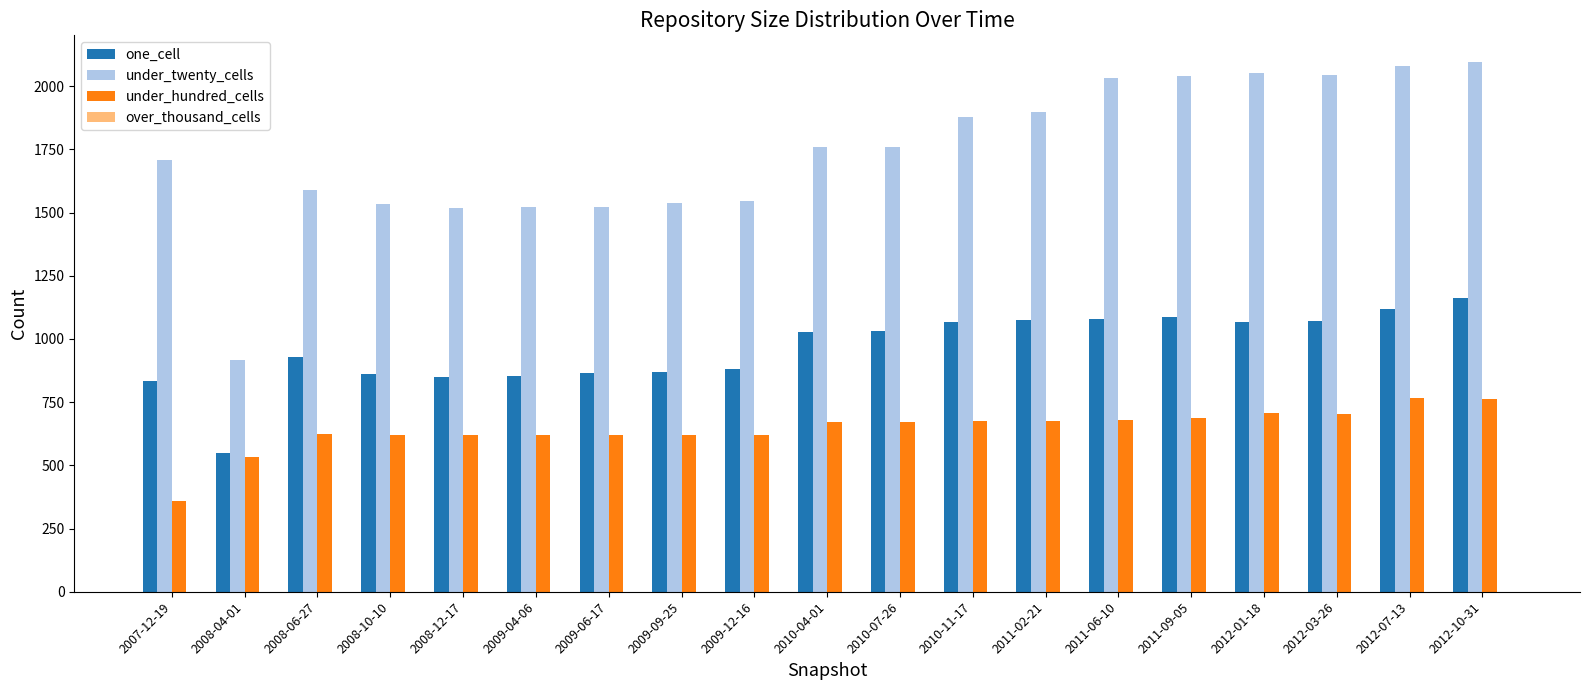

At how many categories does at least one series exceed 2015?

6